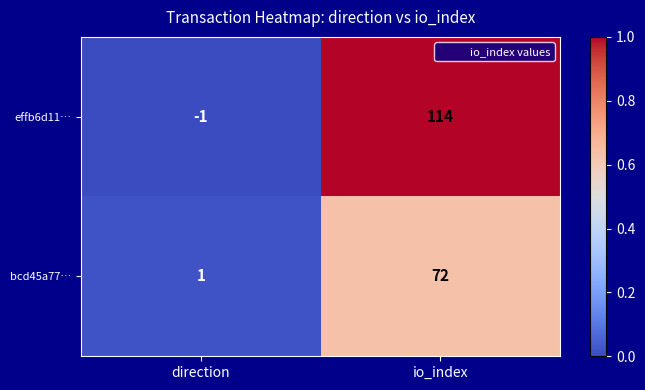

Rank the series at direction from highest to lowest value.

bcd45a77…, effb6d11…